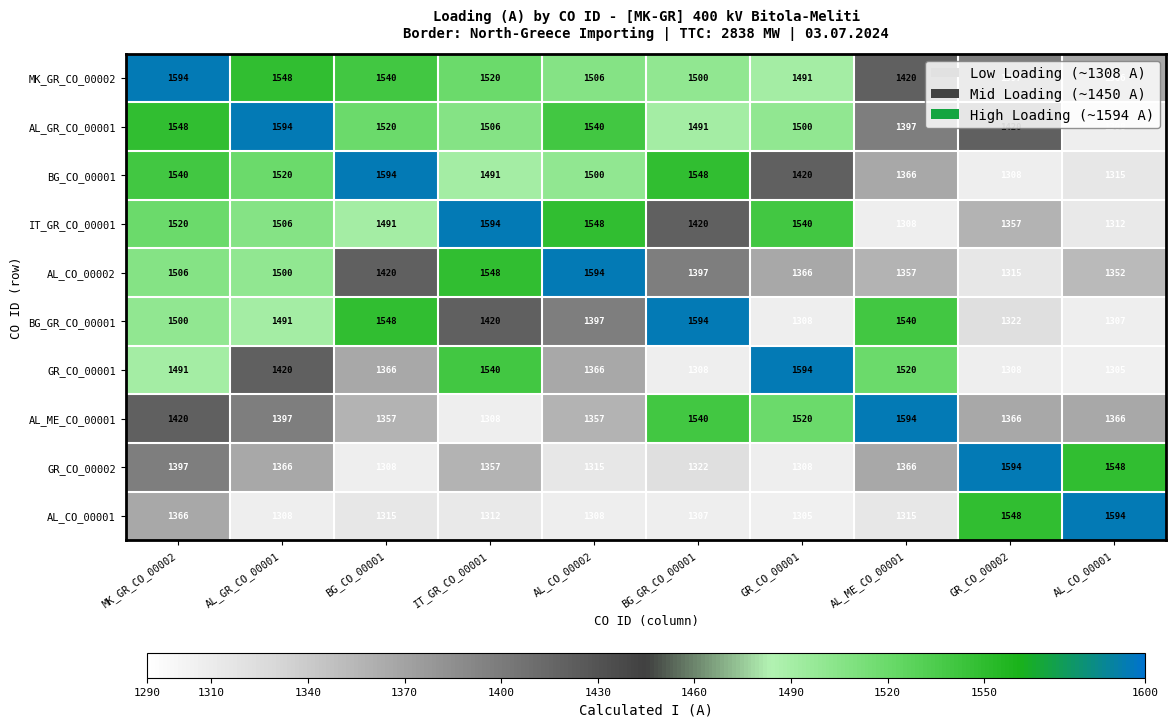

Is it true that IT_GR_CO_00001 equals 1308 at AL_ME_CO_00001?

True